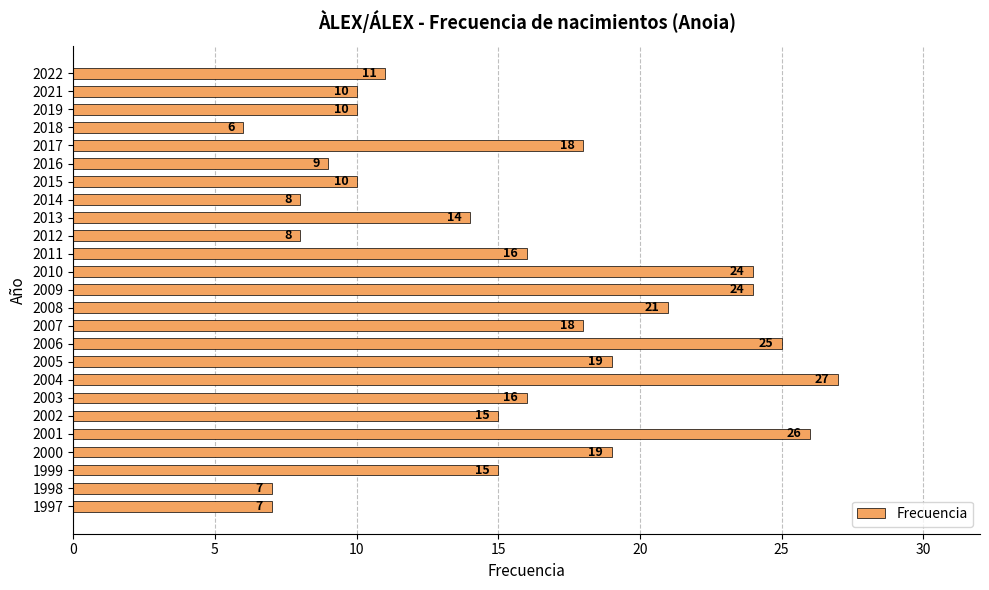

True or false: the data shows 13 at 2009.

False